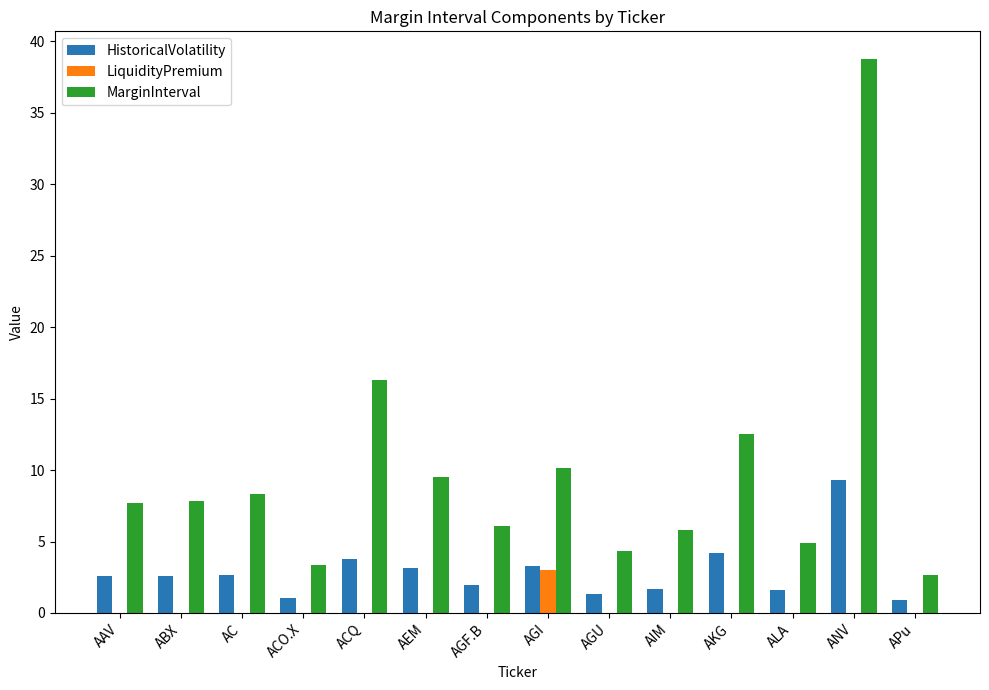

What is the sum of the MarginInterval values at ABX and AAV?

15.6